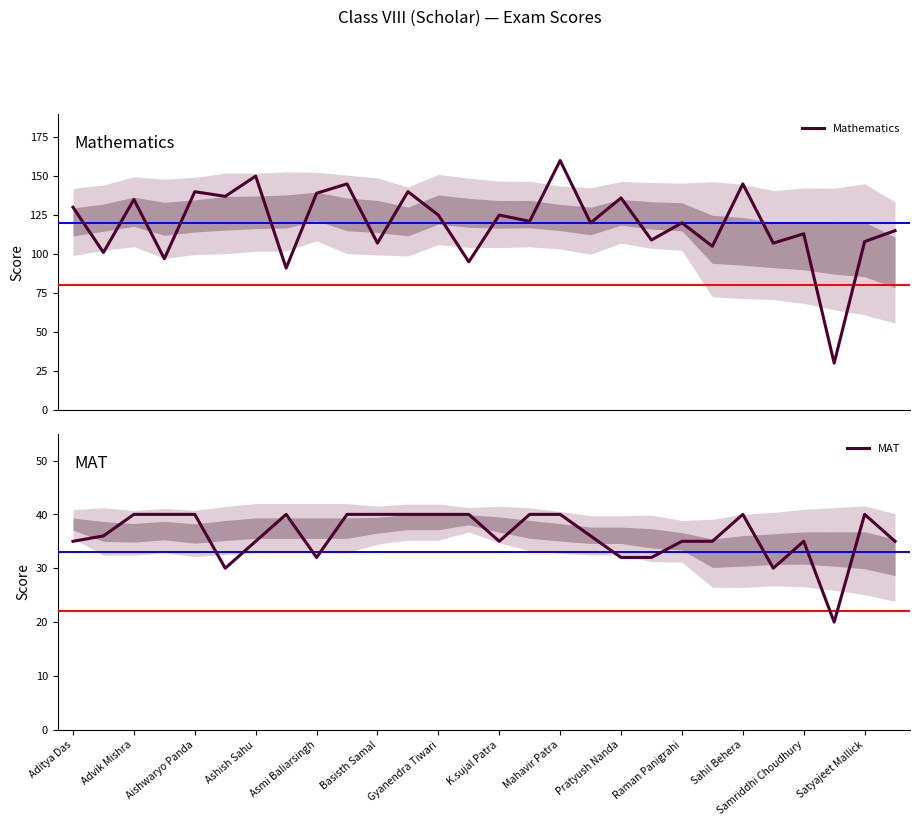

Reading right to left, what are all the values shown in this chart?

Mathematics: 115	108	30	113	107	145	105	120	109	136	120	160	121	125	95	125	140	107	145	139	91	150	137	140	97	135	101	130
MAT: 35	40	20	35	30	40	35	35	32	32	36	40	40	35	40	40	40	40	40	32	40	35	30	40	40	40	36	35